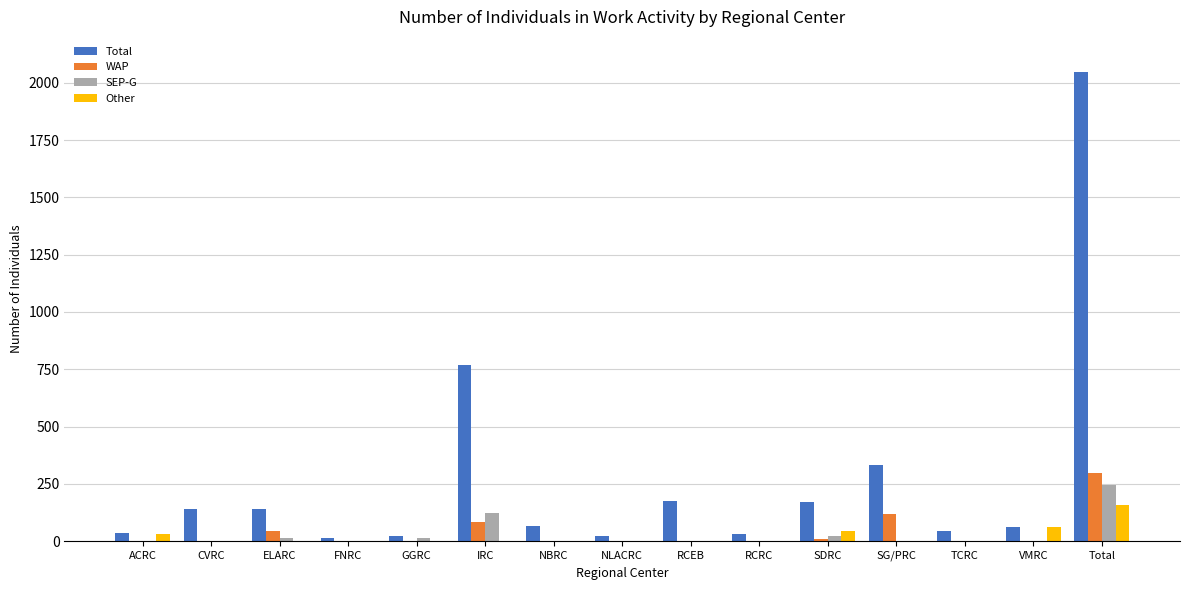

What is the sum of all Other values?

296